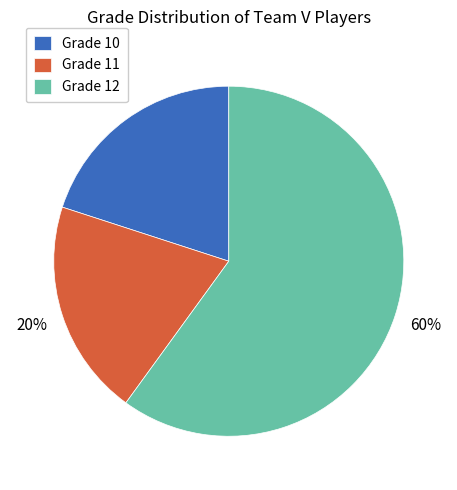

True or false: Grade 11 accounts for 29% of the total.

False